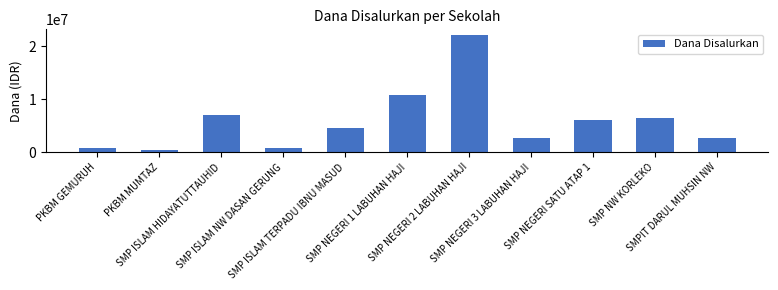

Between SMP NW KORLEKO and SMP ISLAM NW DASAN GERUNG, which is larger?

SMP NW KORLEKO